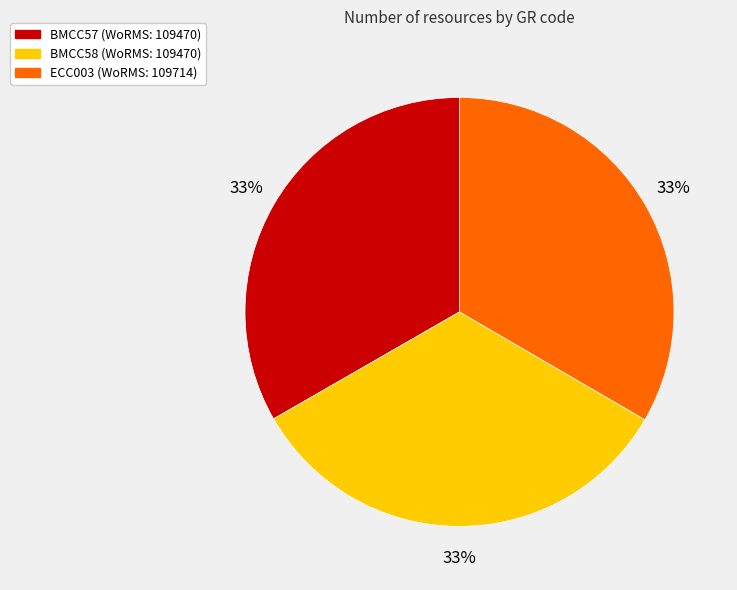

Combined, do ECC003 and BMCC58 account for over 50%?

Yes